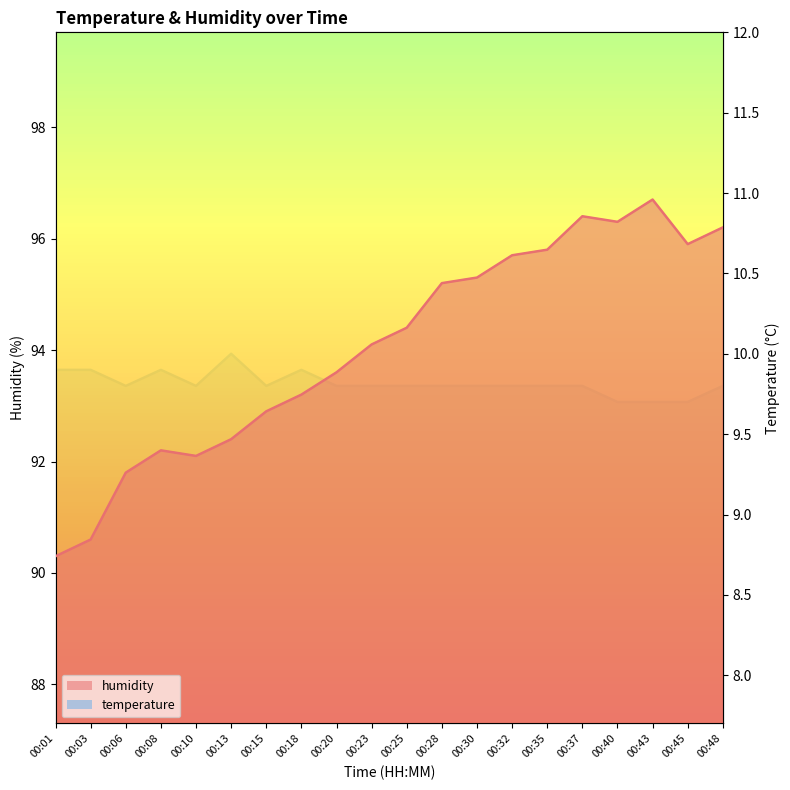

True or false: temperature and humidity cross at least once.

False